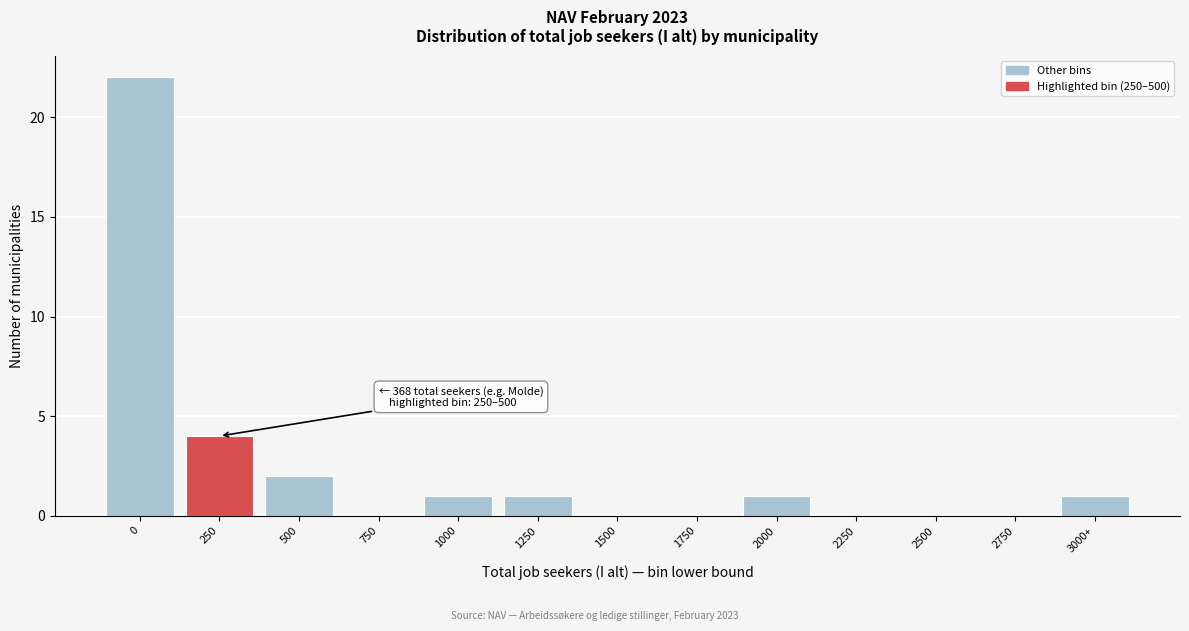

Reading left to right, list all the values displayed in this chart.

0=22	250=4	500=2	750=0	1000=1	1250=1	1500=0	1750=0	2000=1	2250=0	2500=0	2750=0	3000+=1